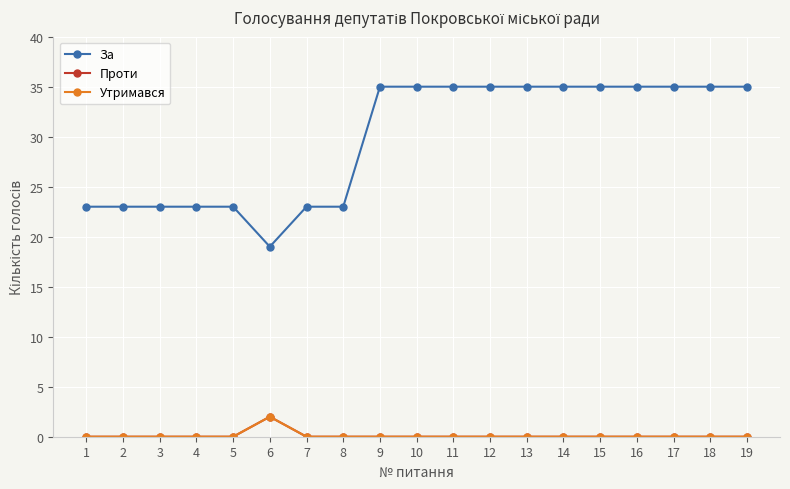

Reading left to right, list all the values displayed in this chart.

За: 1=23	2=23	3=23	4=23	5=23	6=19	7=23	8=23	9=35	10=35	11=35	12=35	13=35	14=35	15=35	16=35	17=35	18=35	19=35
Проти: 1=0	2=0	3=0	4=0	5=0	6=2	7=0	8=0	9=0	10=0	11=0	12=0	13=0	14=0	15=0	16=0	17=0	18=0	19=0
Утримався: 1=0	2=0	3=0	4=0	5=0	6=2	7=0	8=0	9=0	10=0	11=0	12=0	13=0	14=0	15=0	16=0	17=0	18=0	19=0